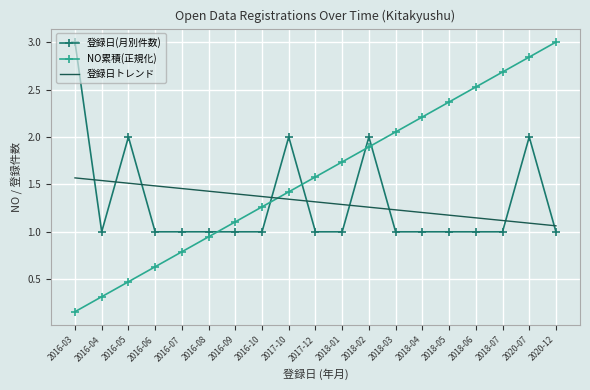

Between which two adjacent categories do NO累積(正規化) and 登録日(月別件数) first intersect?

2016-08 and 2016-09